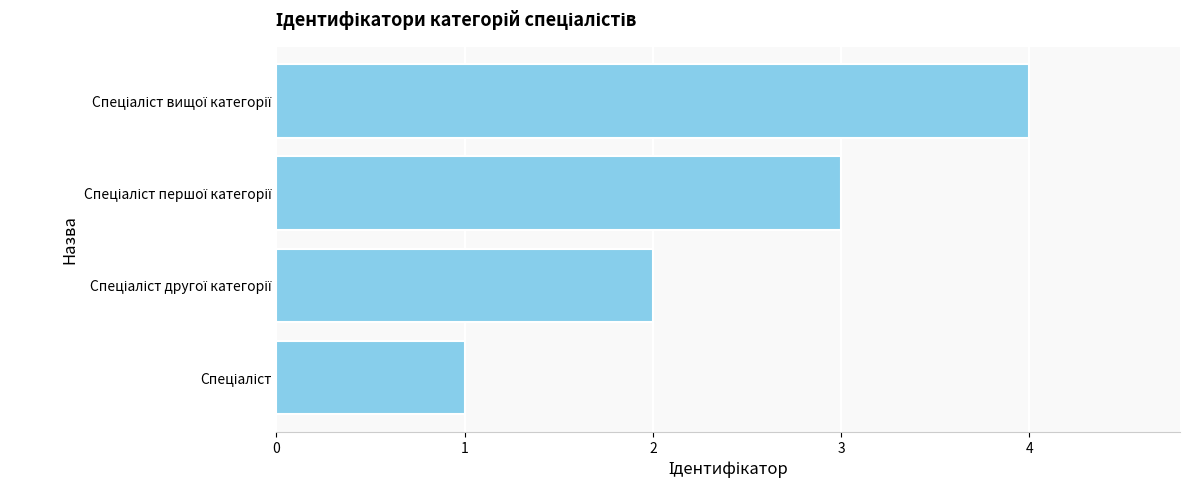

What is the sum of all values?

10